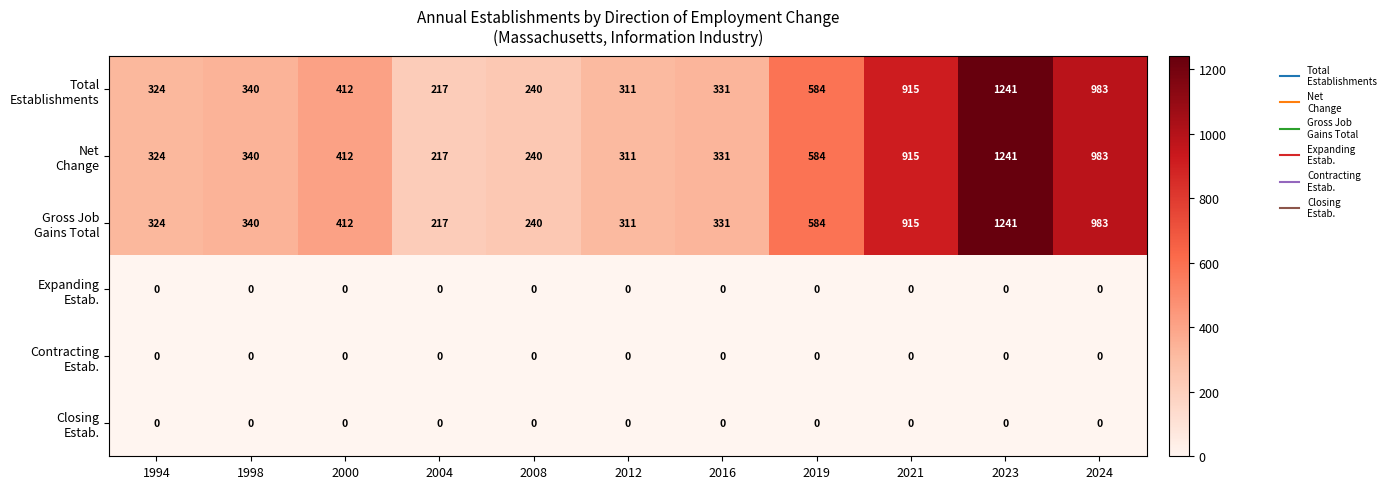

What is the spread (max minus min) of values at 2004?

217